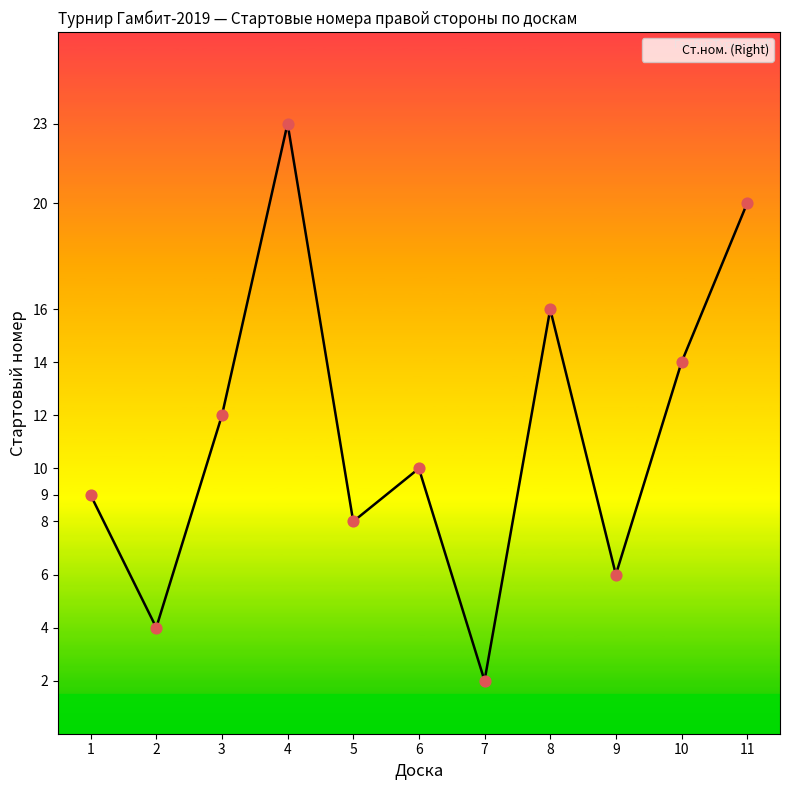

What is the ratio of the value at 2 to the value at 6?

0.4